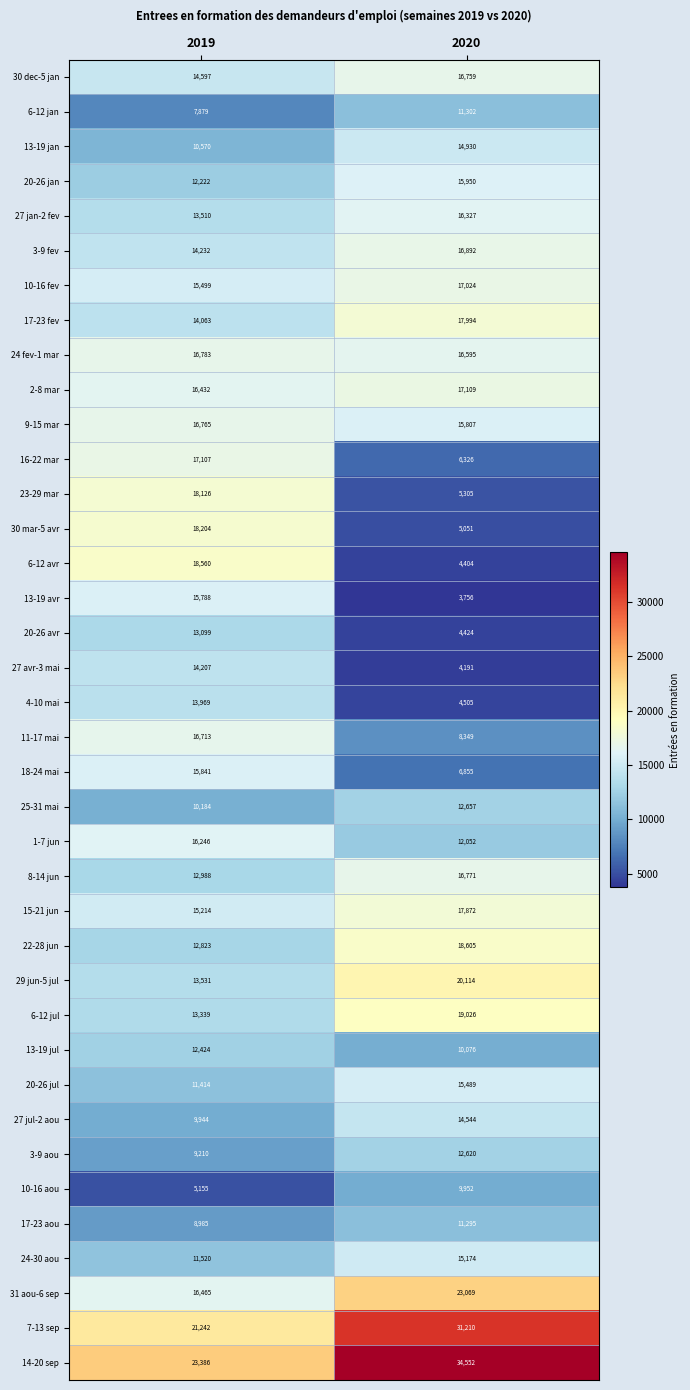

What is the sum of all 9-15 mar values?

32572